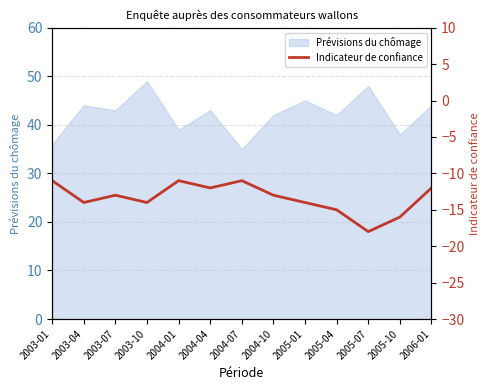

What is the difference between the values at 2003-07 and 2004-01?

2